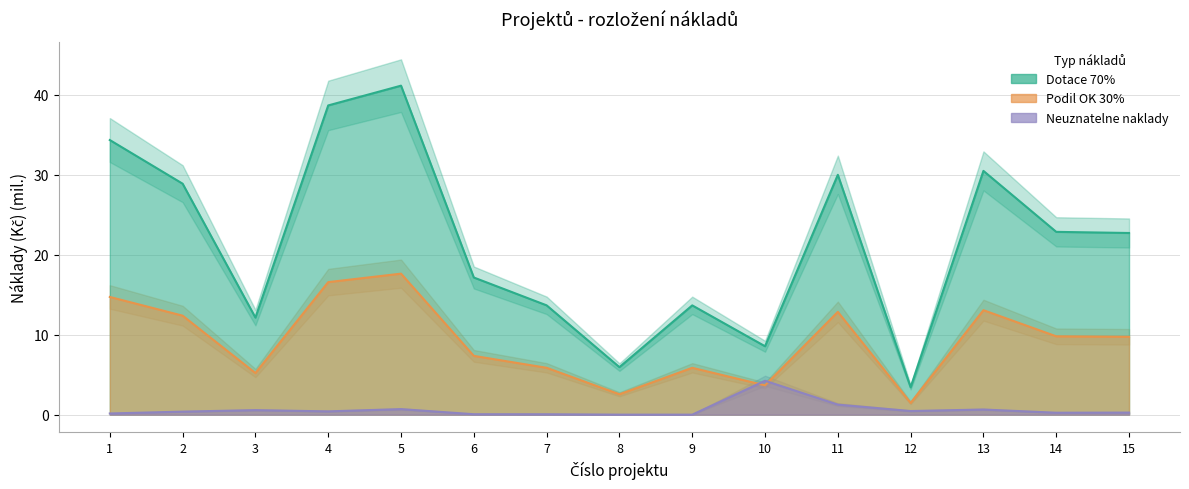

Is it true that Podil OK 30% equals 7.4 at 6?

True